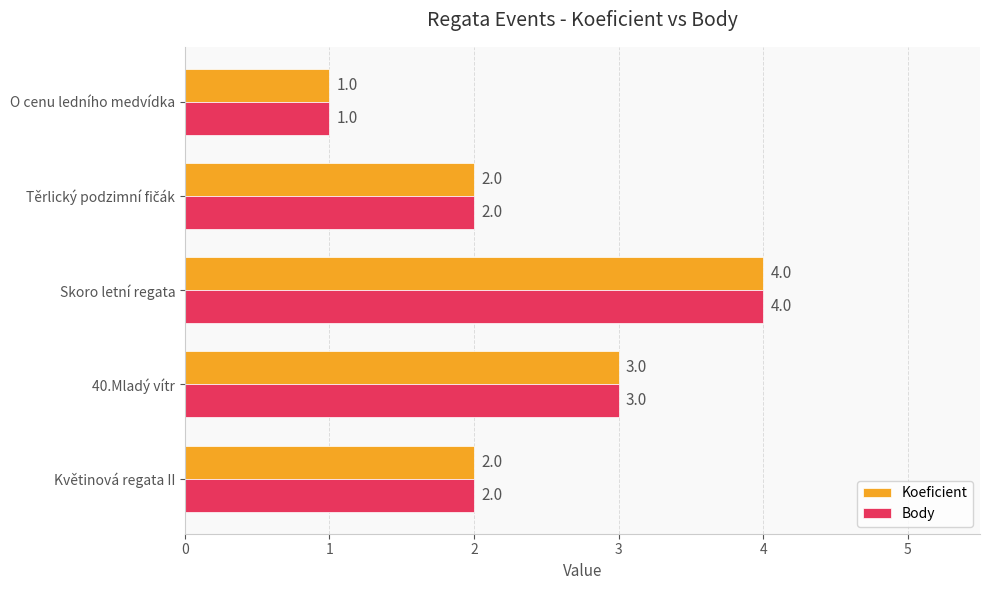

The value of Body at Květinová regata II is 1. True or false?

False